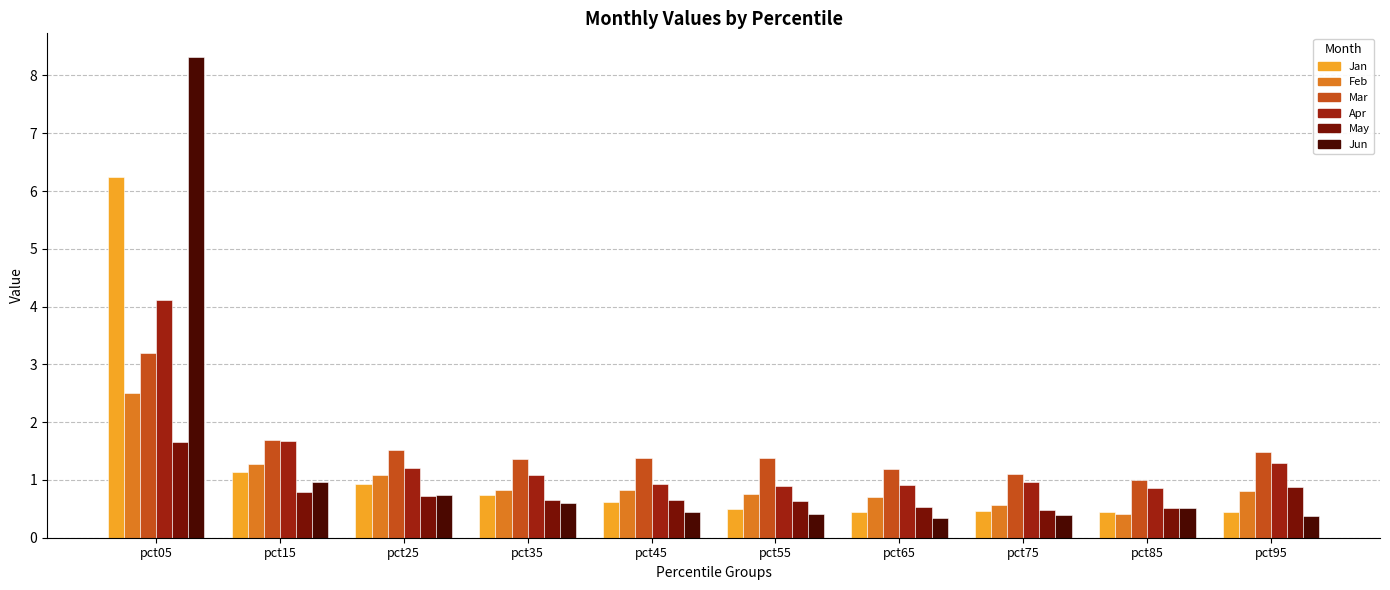

How many data points does each series have?

10